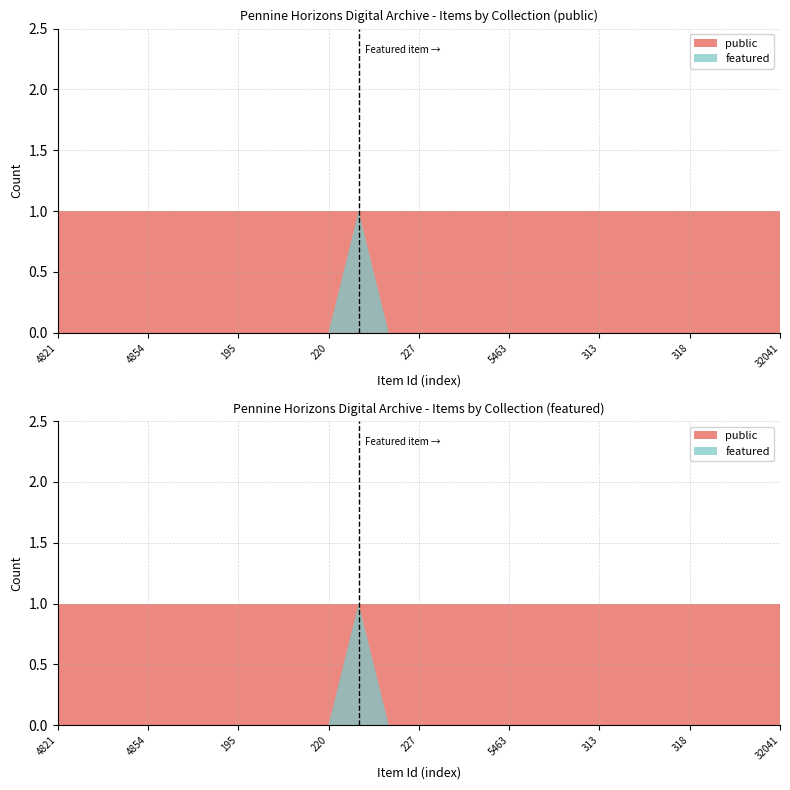

Reading right to left, what are all the values shown in this chart?

public: 32041=1	32039=1	319=1	318=1	317=1	314=1	313=1	5504=1	5464=1	5463=1	251=1	228=1	227=1	226=1	221=1	220=1	208=1	203=1	195=1	187=1	4911=1	4854=1	4837=1	4833=1	4821=1
featured: 32041=0	32039=0	319=0	318=0	317=0	314=0	313=0	5504=0	5464=0	5463=0	251=0	228=0	227=0	226=0	221=1	220=0	208=0	203=0	195=0	187=0	4911=0	4854=0	4837=0	4833=0	4821=0